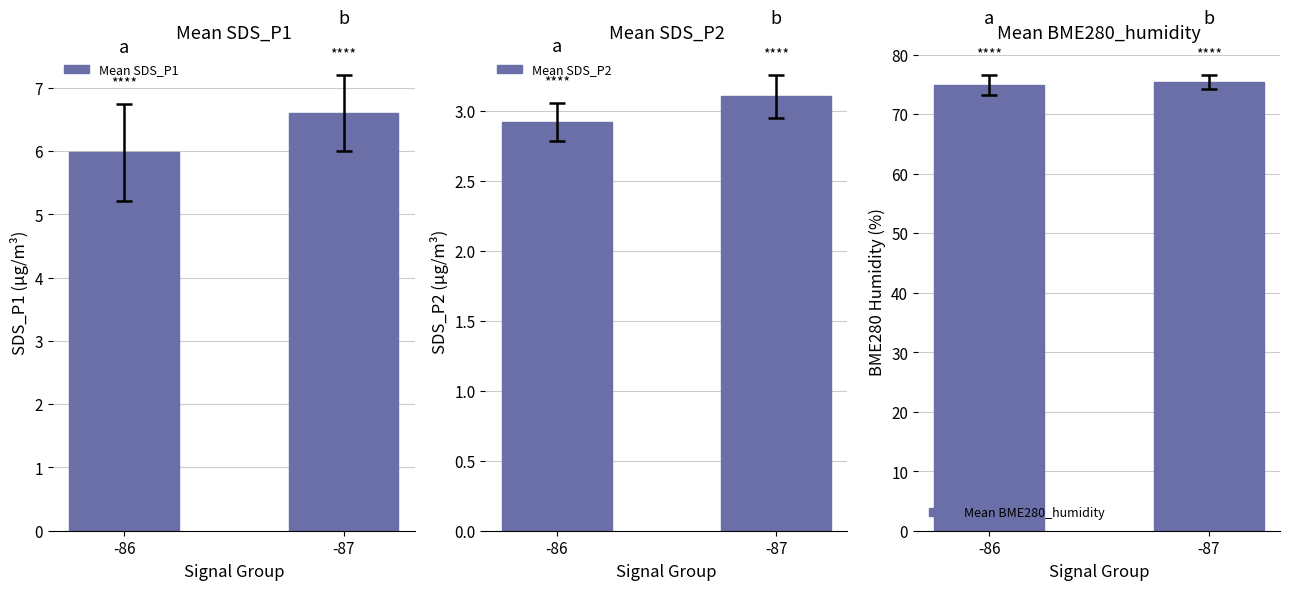

Are the bars horizontal?

No